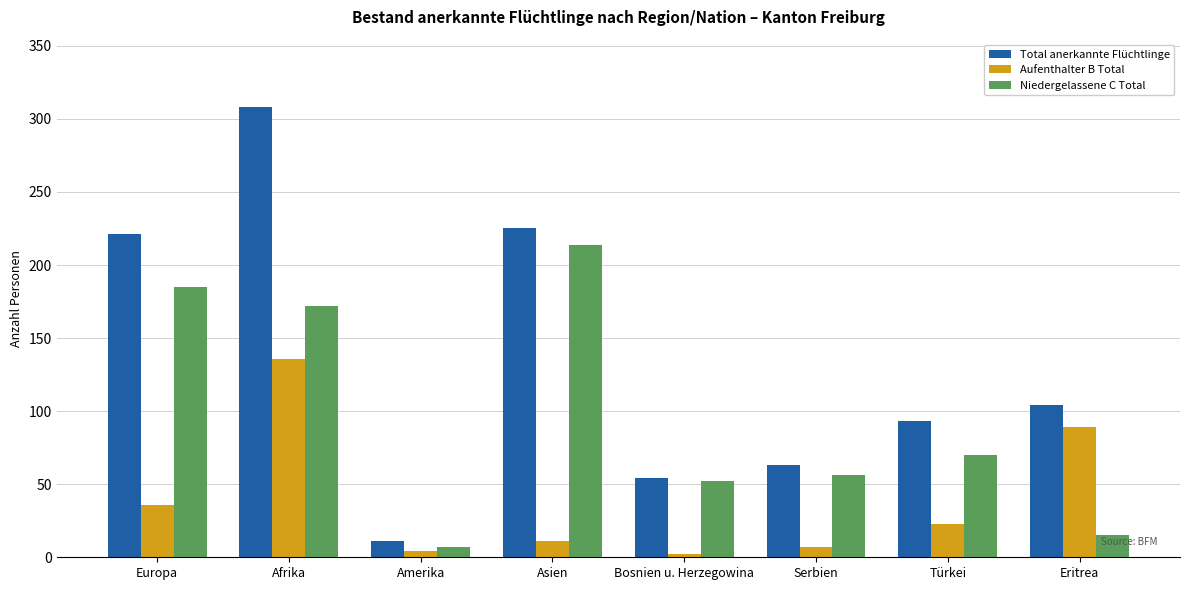

Is it true that Total anerkannte Flüchtlinge equals 54 at Bosnien u. Herzegowina?

True